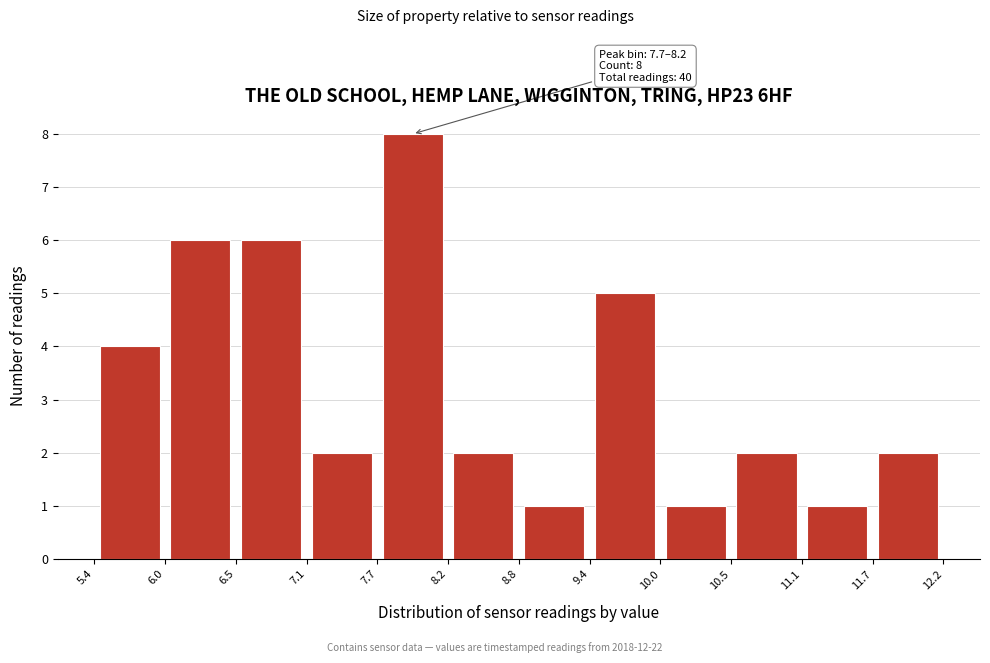

Over which range of the x-axis is the bar tallest?

7.7 to 8.2